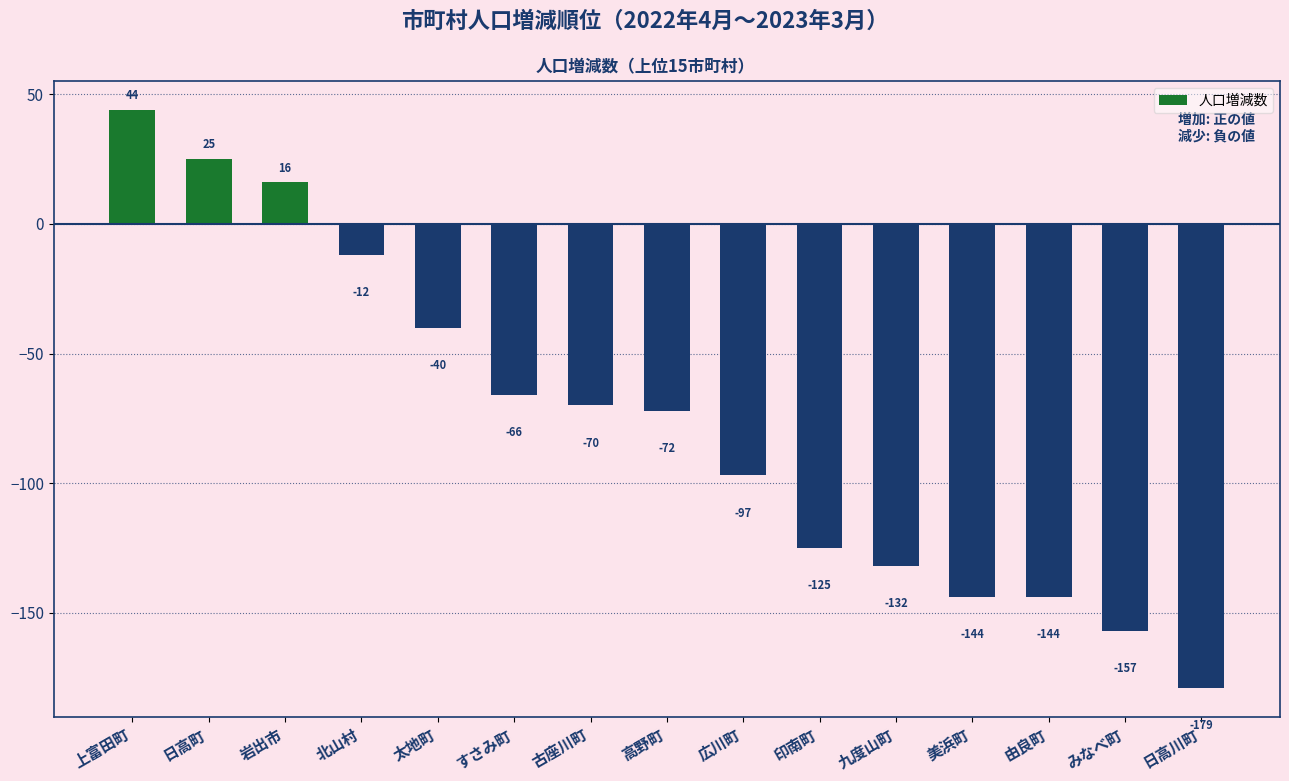

What is the value of the 10th bar from the left?

-125